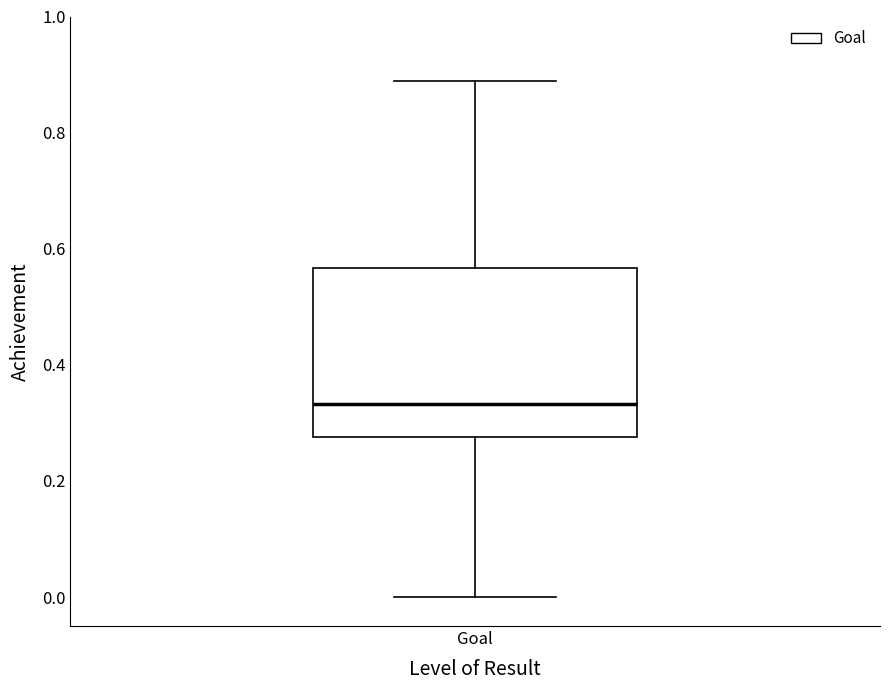

Transcribe this box plot: give where the median line is, the range the box spans, and where the two whiskers end, as read against the y-axis. The values are not printed on the chart, so give them approximately, as read against the axis.

median 0.34, box 0.28 to 0.56, whiskers 0.00 to 0.88